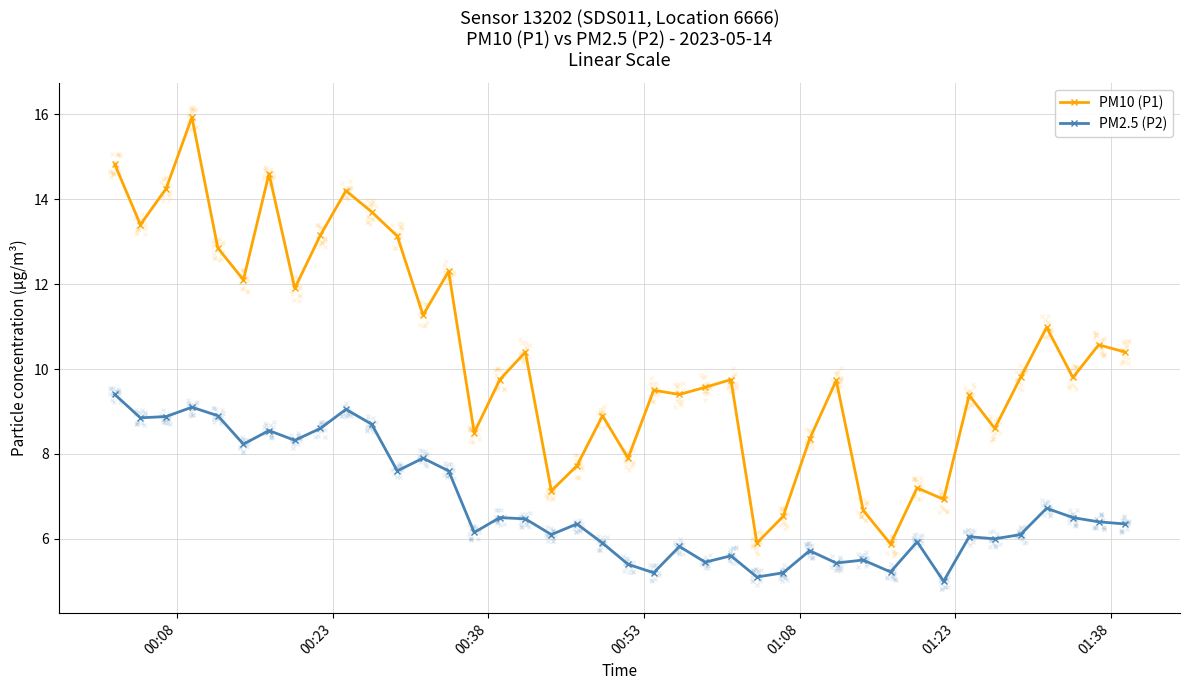

True or false: PM10 (P1) has more than 0 points higher than both neighbors.

True